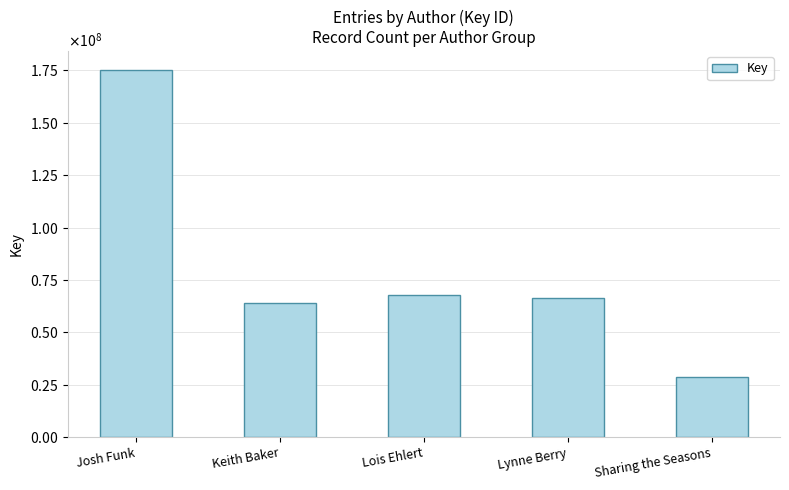

What is the ratio of the value at Josh Funk to the value at Lynne Berry?

2.6